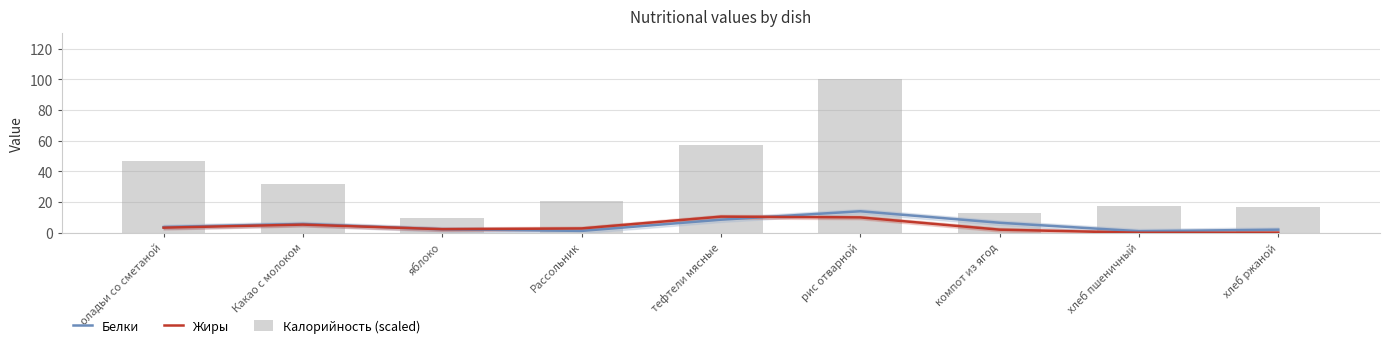

True or false: Жиры has a value of 2.8 at Рассольник.

True